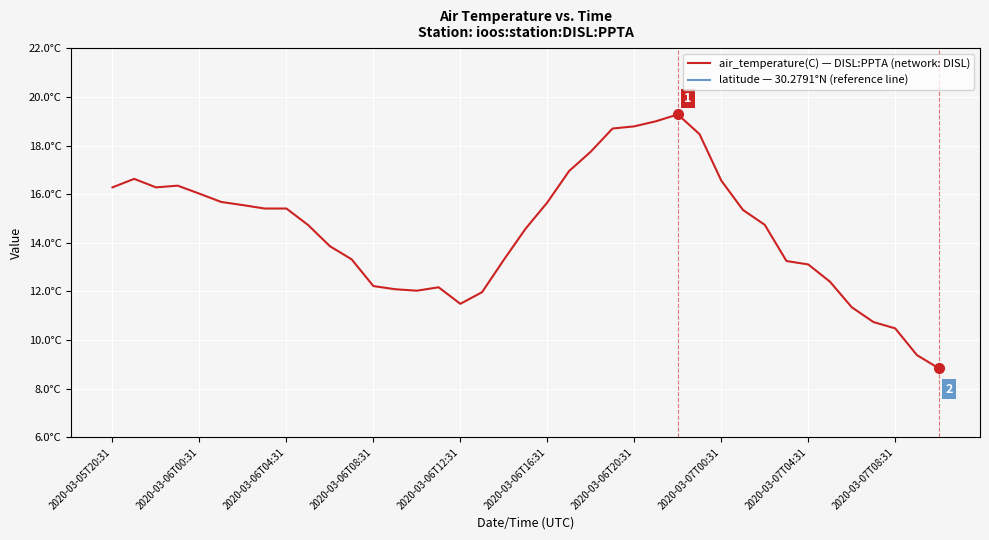

True or false: latitude — 30.2791°N (reference line) has a value of 41.3 at 14.

False